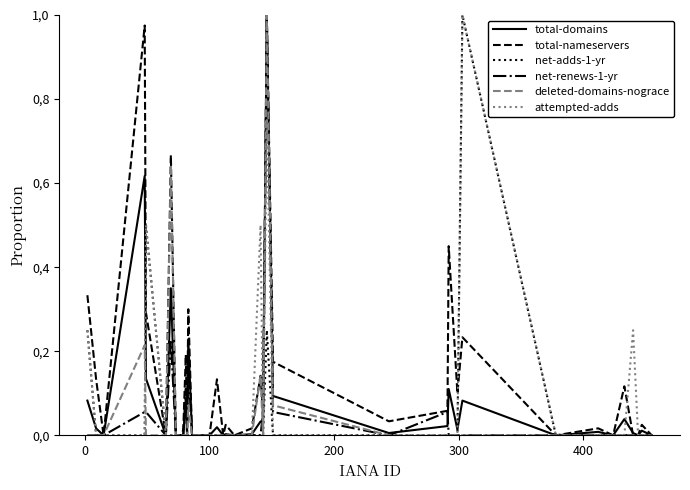

What is the sum of all deleted-domains-nograce values?

2.1